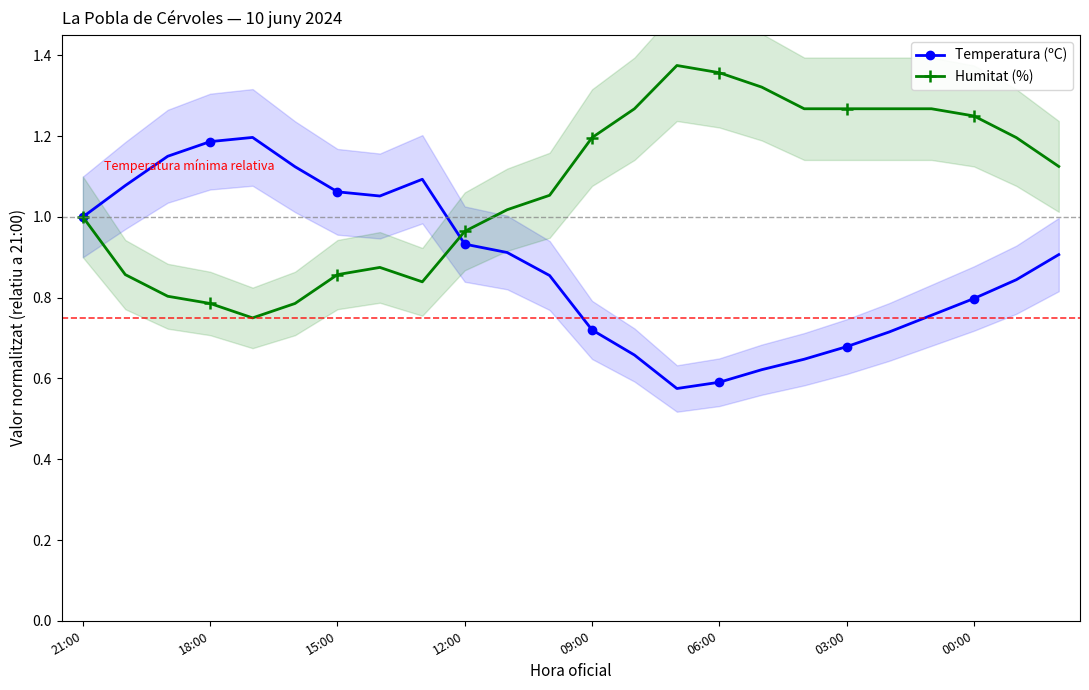

What is the average value of the Temperatura (ºC) series?

0.9